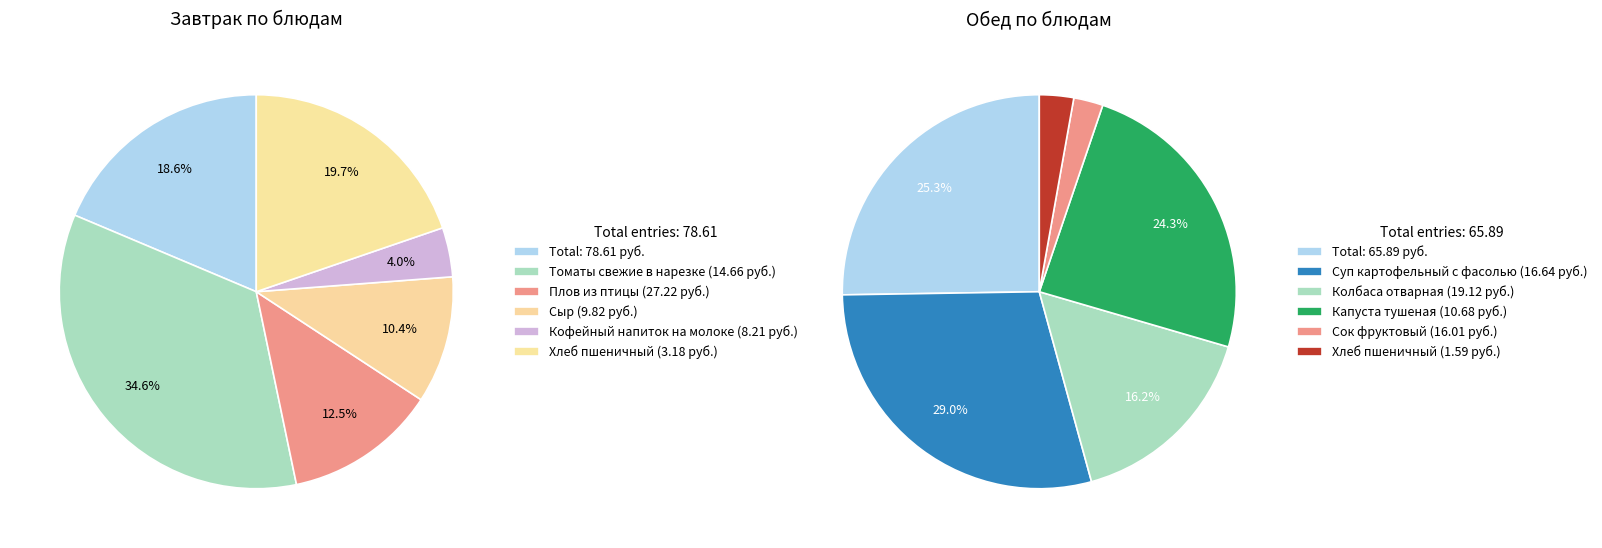

Rank the categories by Завтрак value from lowest to highest.

4, 3, 2, 0, 5, 1